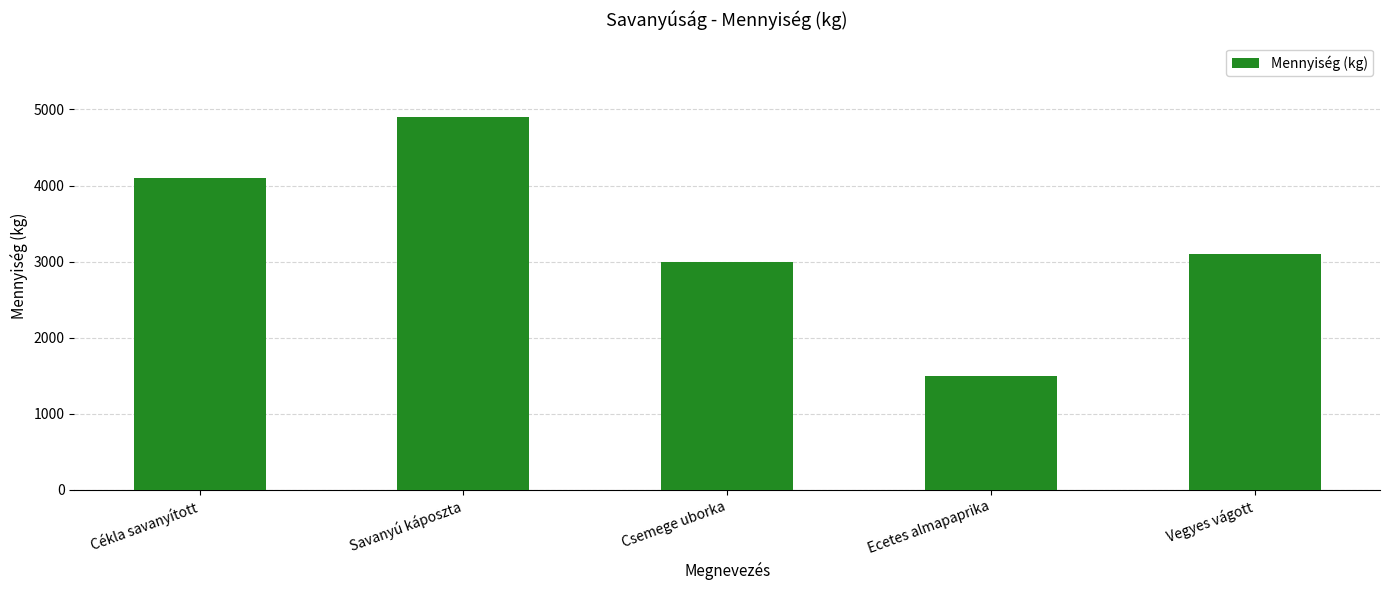

Between Ecetes almapaprika and Cékla savanyított, which is larger?

Cékla savanyított